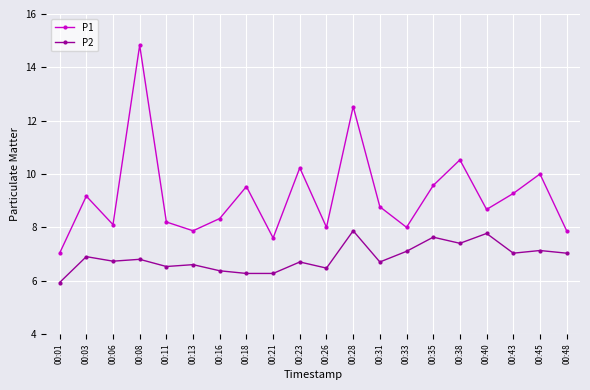

At which category does P1 reach its first local valley?

00:06